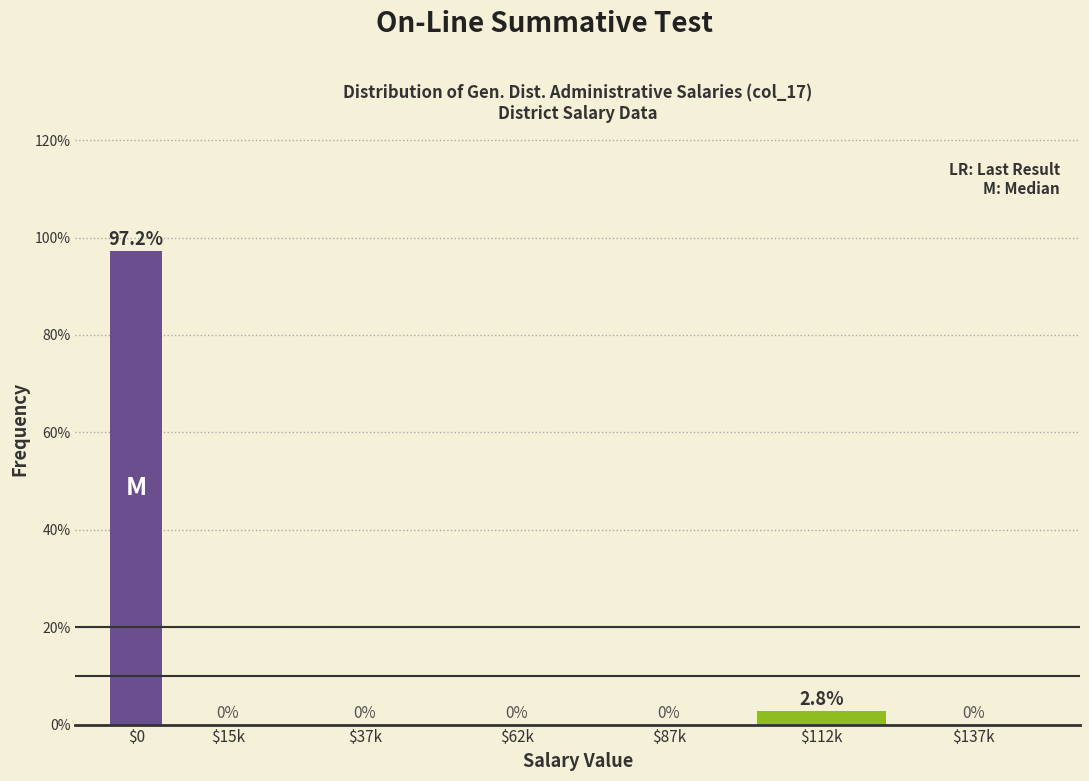

The chart shows a value of 0.0 at $62k. True or false?

True